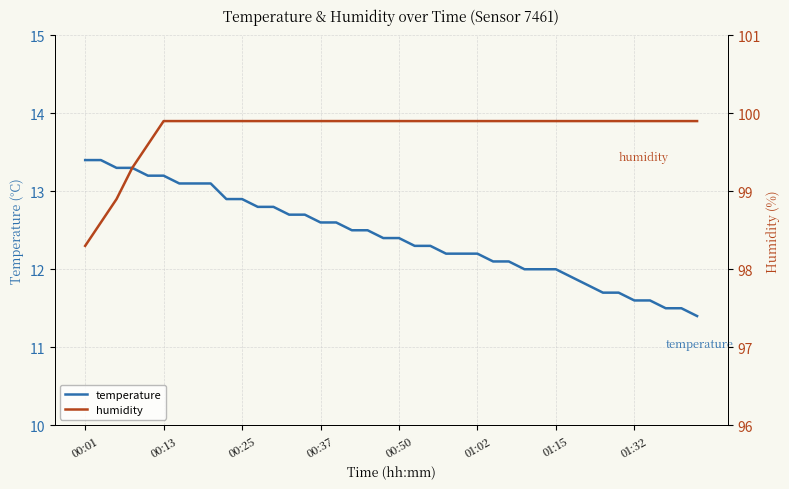

What is the highest value of the temperature series?

13.4